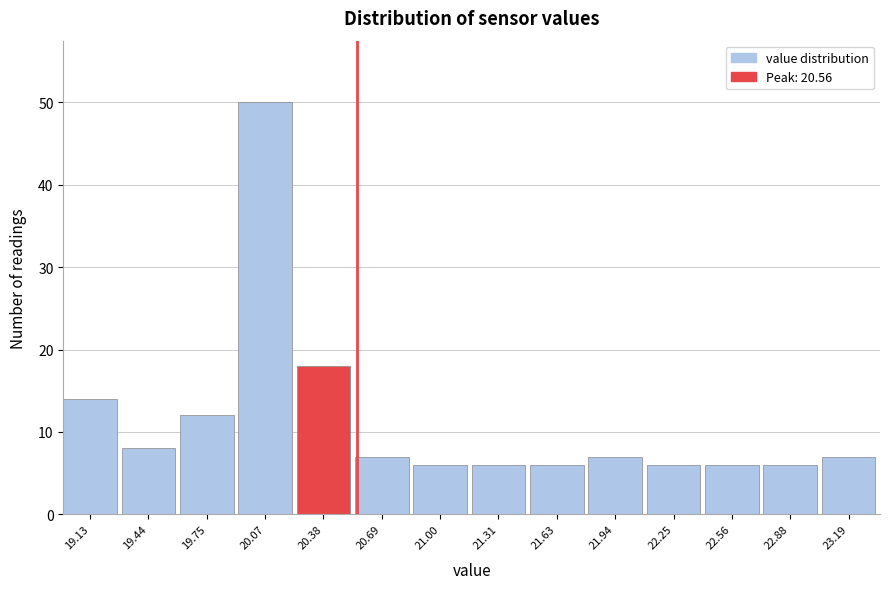

Reading left to right, list all the values displayed in this chart.

19.13=14	19.44=8	19.75=12	20.07=50	20.38=18	20.69=7	21.00=6	21.31=6	21.63=6	21.94=7	22.25=6	22.56=6	22.88=6	23.19=7